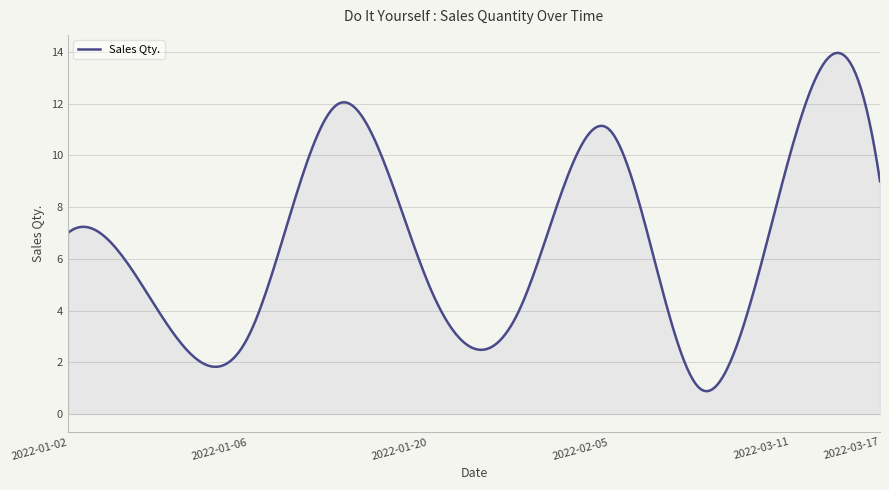

What is the maximum value shown in the chart?

14.0